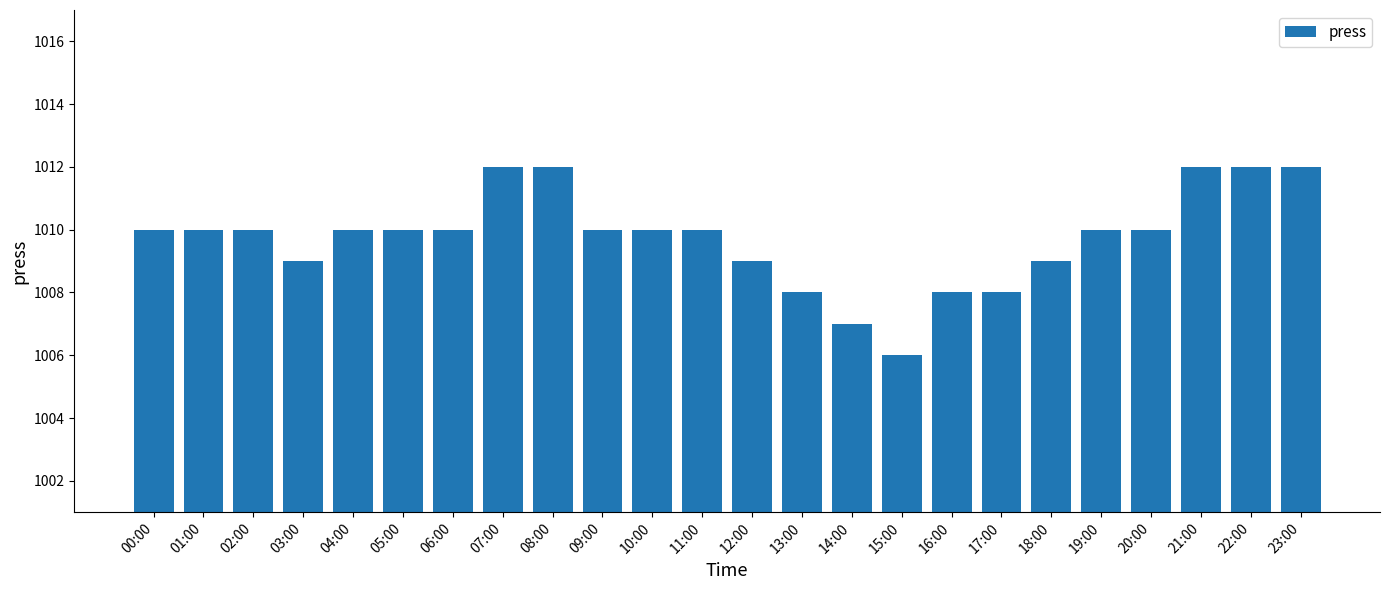

Between 14:00 and 23:00, which is larger?

23:00